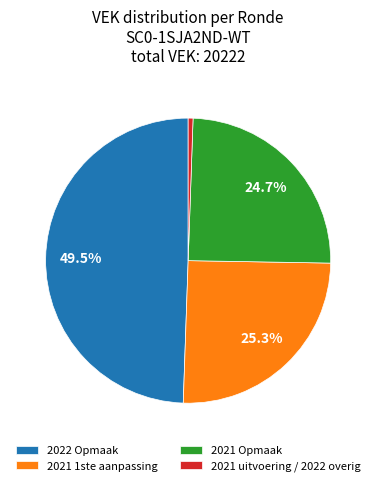

Does 2021 1ste aanpassing account for over 50% of the chart?

No